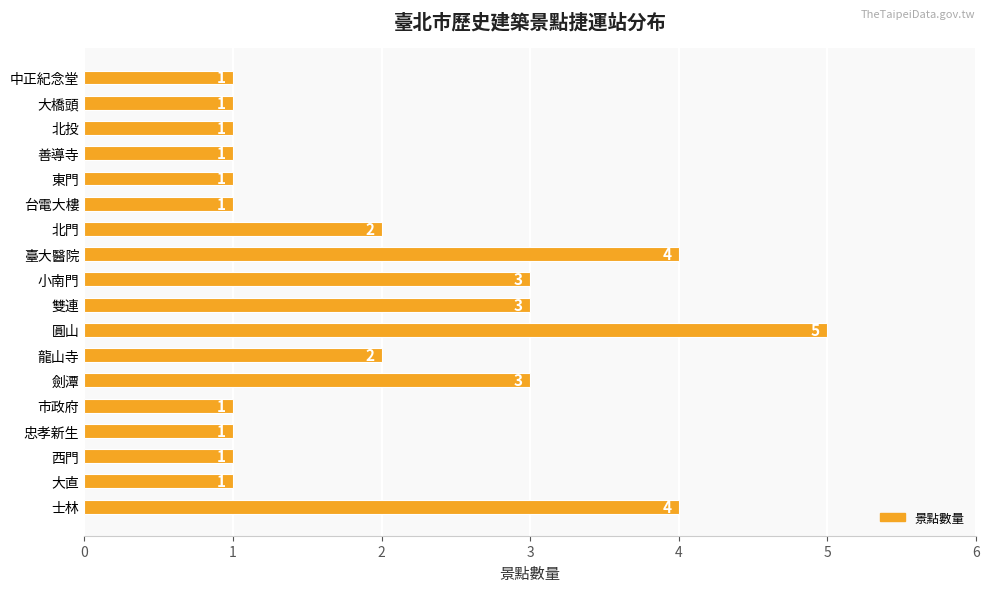

Which label corresponds to the largest value in the chart?

圓山